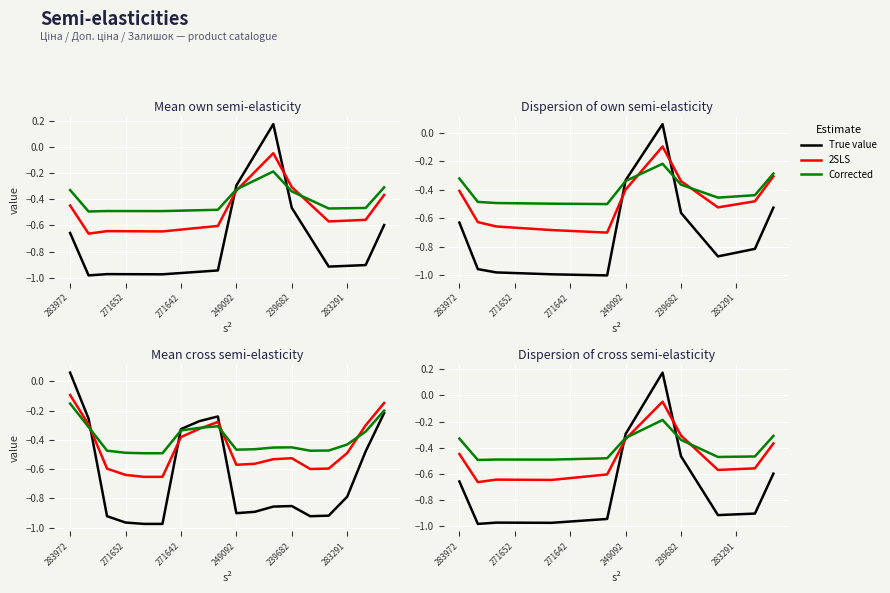

What is the label of the 5th point from the right?

13